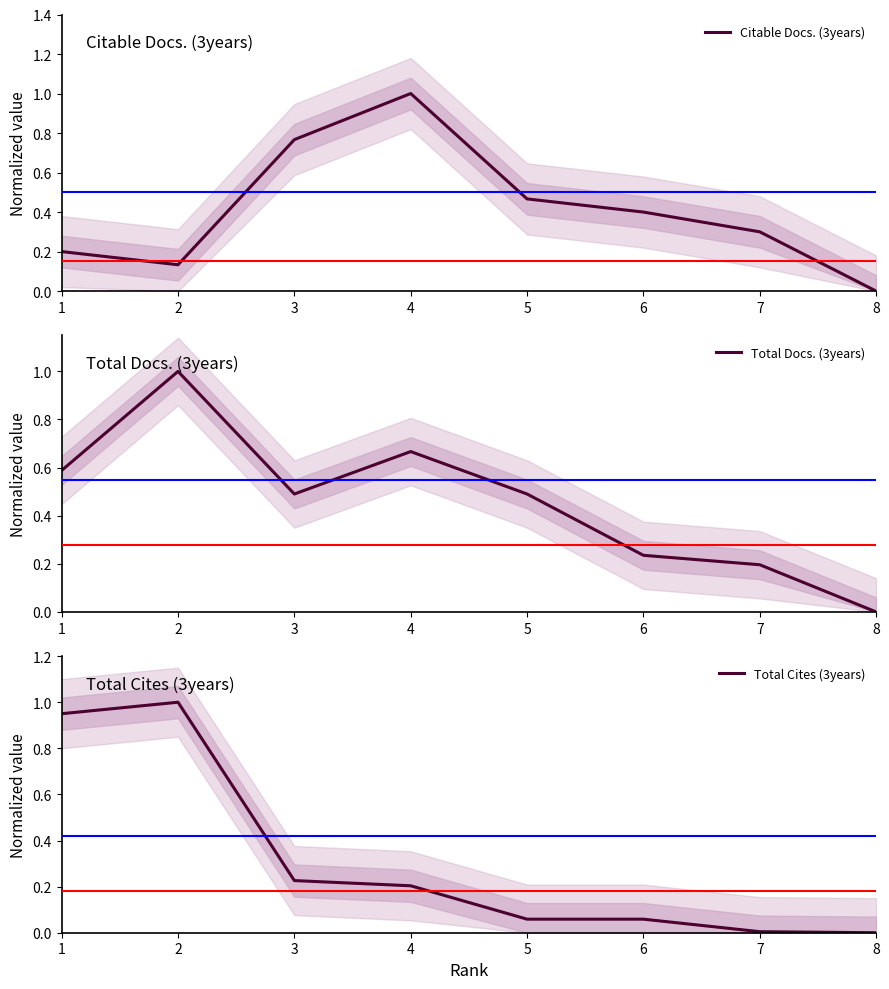

At which category does Citable Docs. (3years) reach its first local valley?

2